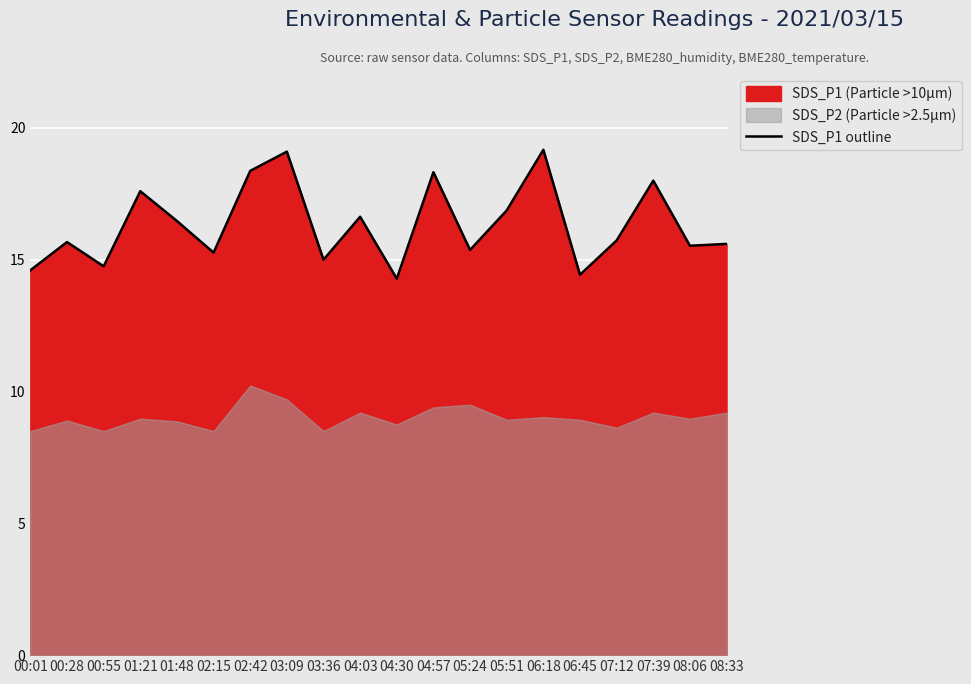

At which category does the data reach its first local peak?

00:28